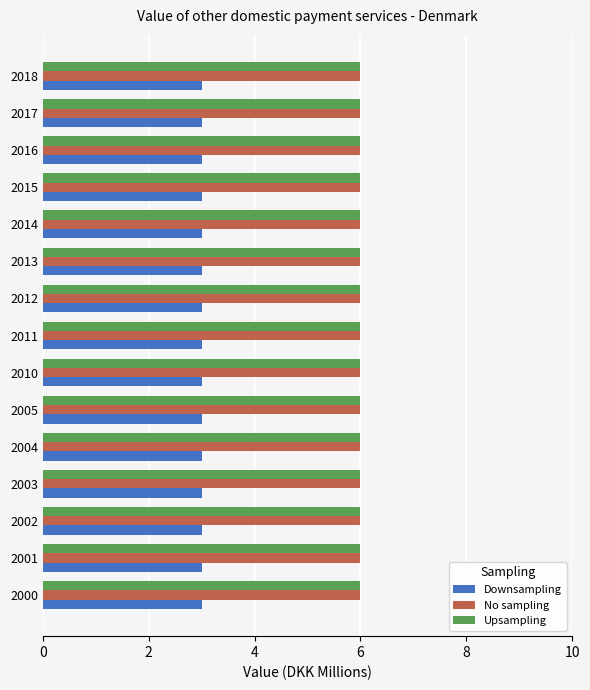

What is the spread (max minus min) of values at 2002?

3